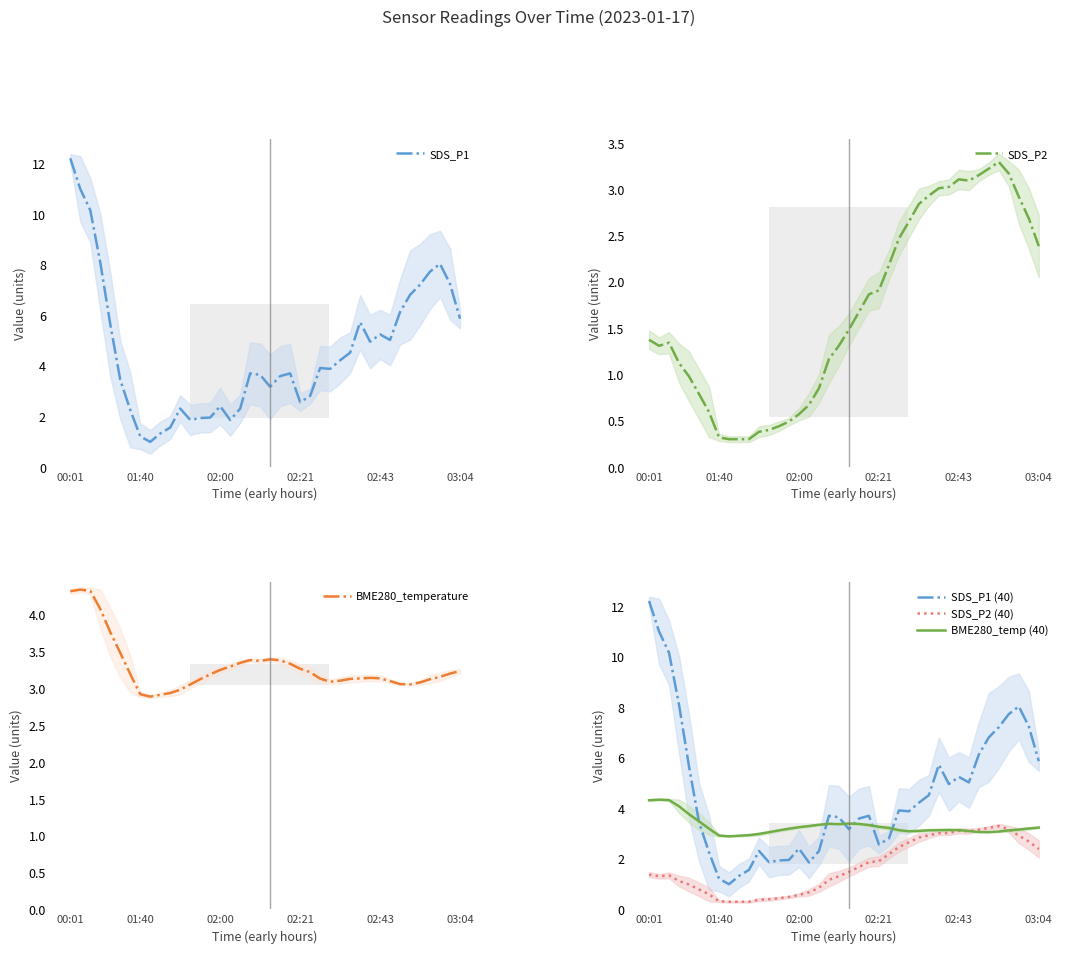

True or false: SDS_P2 (40) and SDS_P1 (40) cross at least once.

False